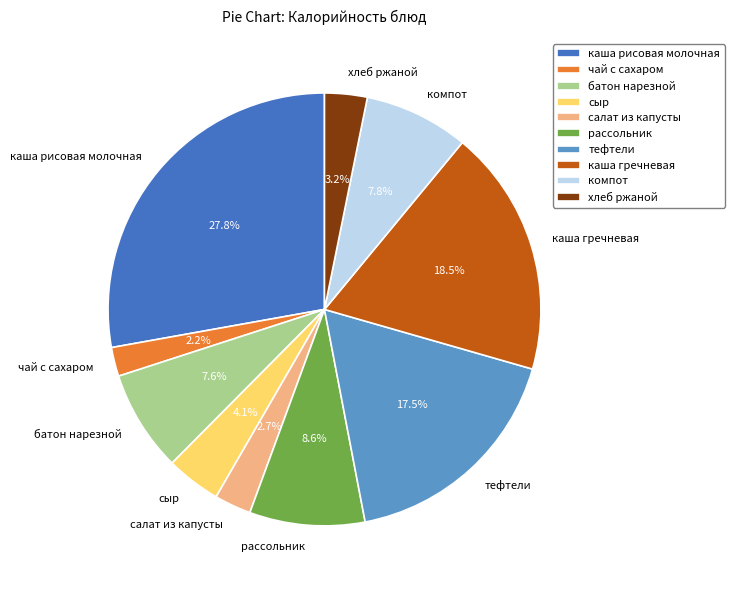

Which has a higher value, чай с сахаром or хлеб ржаной?

хлеб ржаной